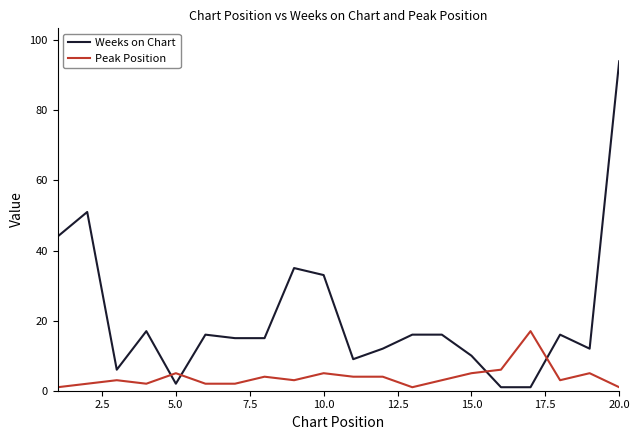

What is the difference between the maximum and minimum values in the Peak Position series?

16